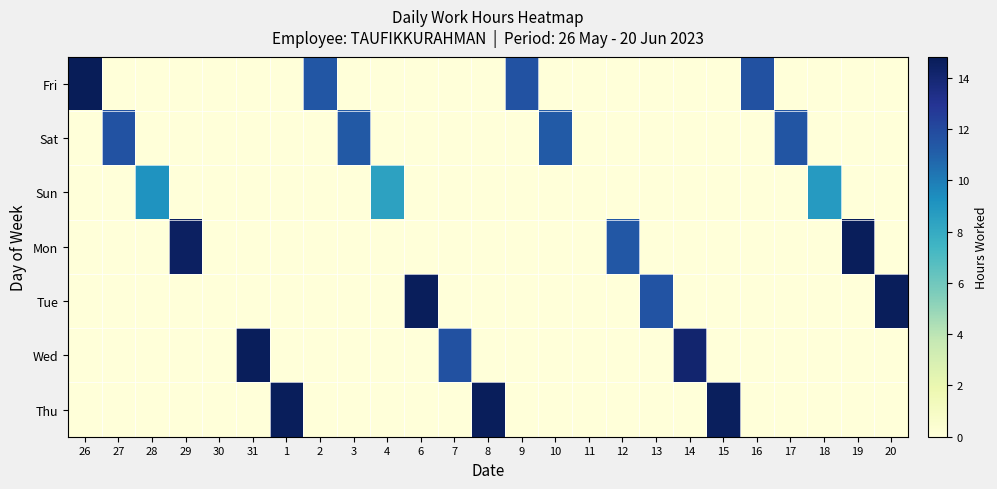

Which series has the largest total across all categories?

Fri